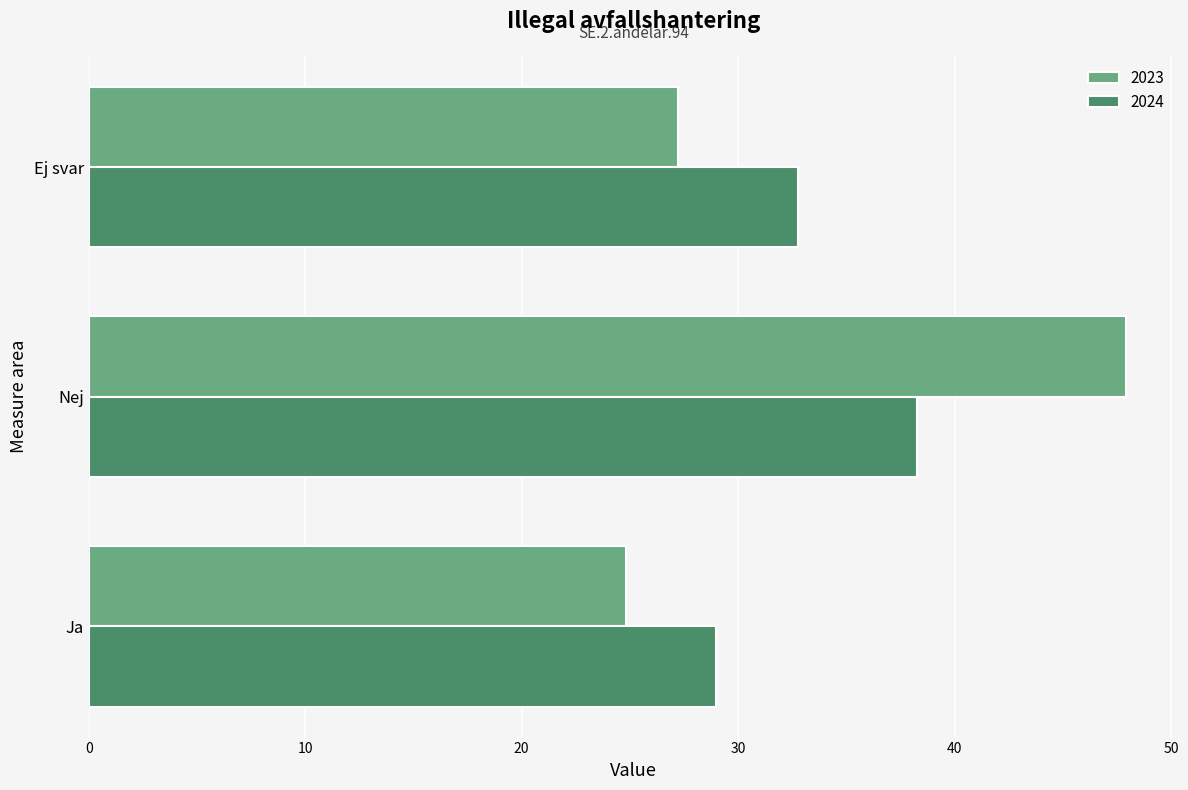

True or false: 2024 has a value of 29.0 at Ja.

True